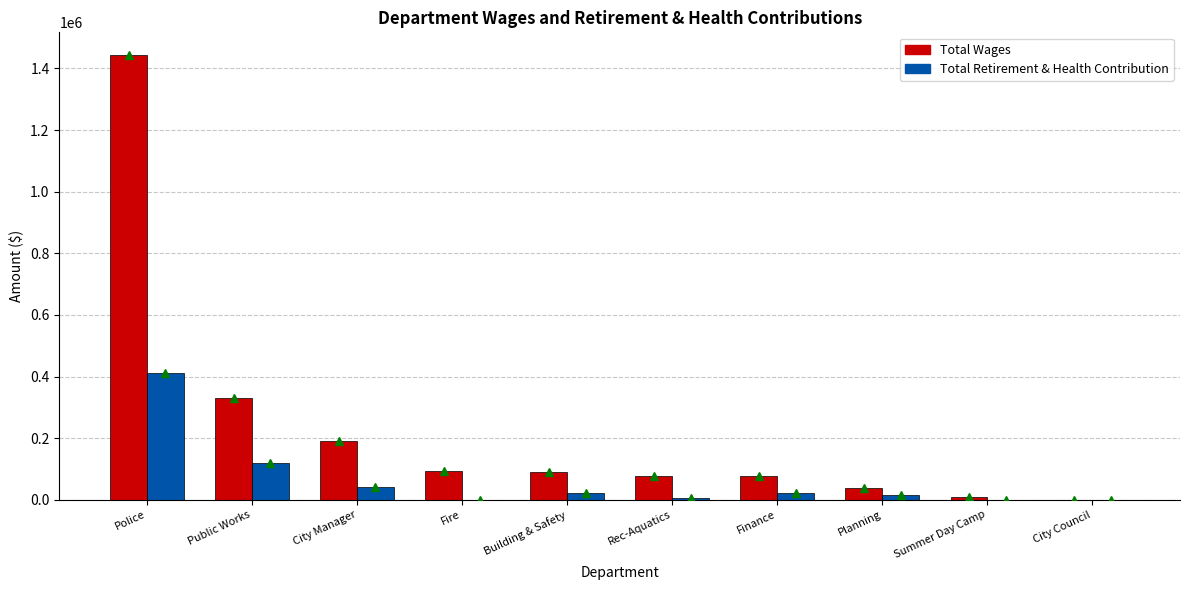

What is the sum of all Total Wages values?

2344343